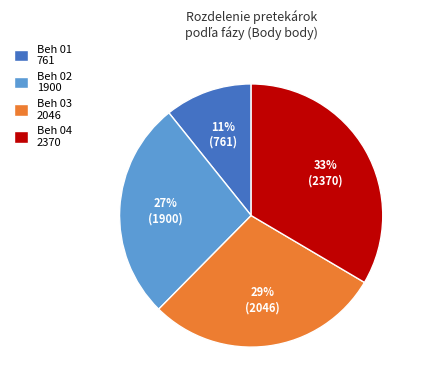

Is there a majority slice in this chart?

No